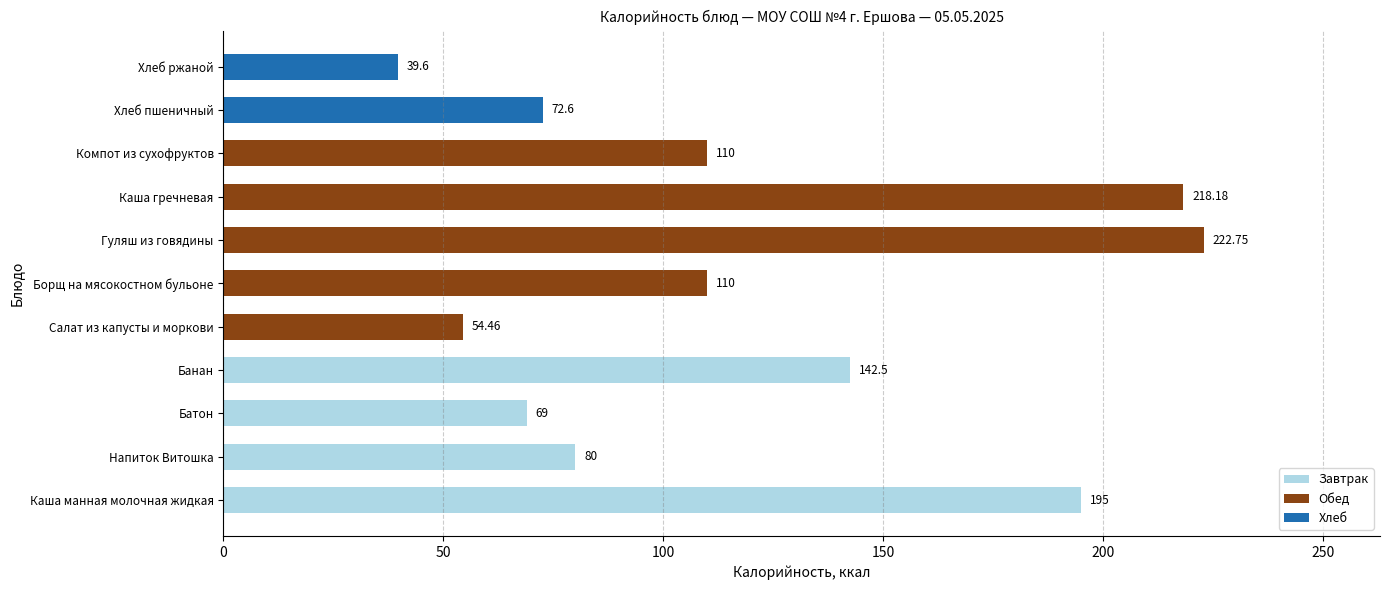

What position from the right is Хлеб ржаной?

1